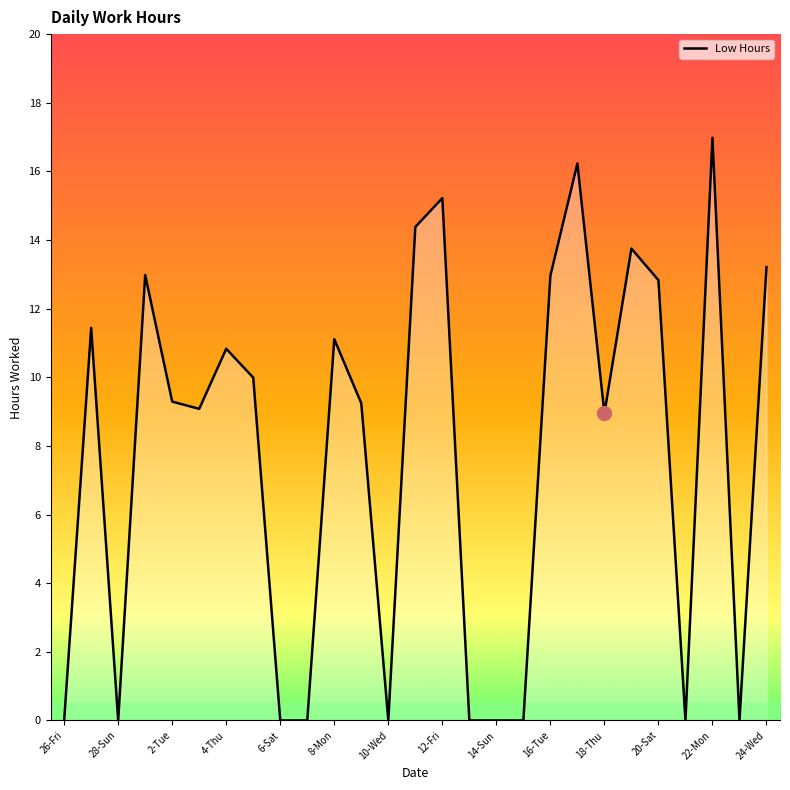

What is the sum of all values?

208.5